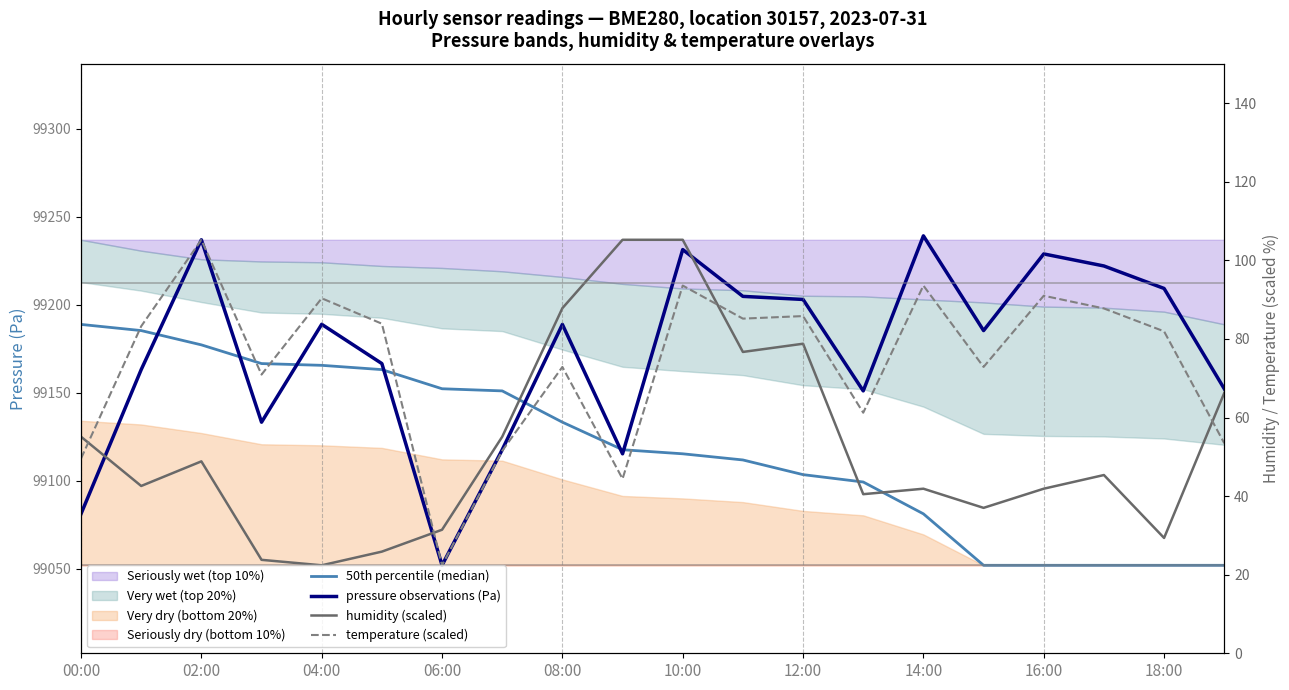

What is the difference between the maximum and minimum values in the 50th percentile (median) series?

136.9